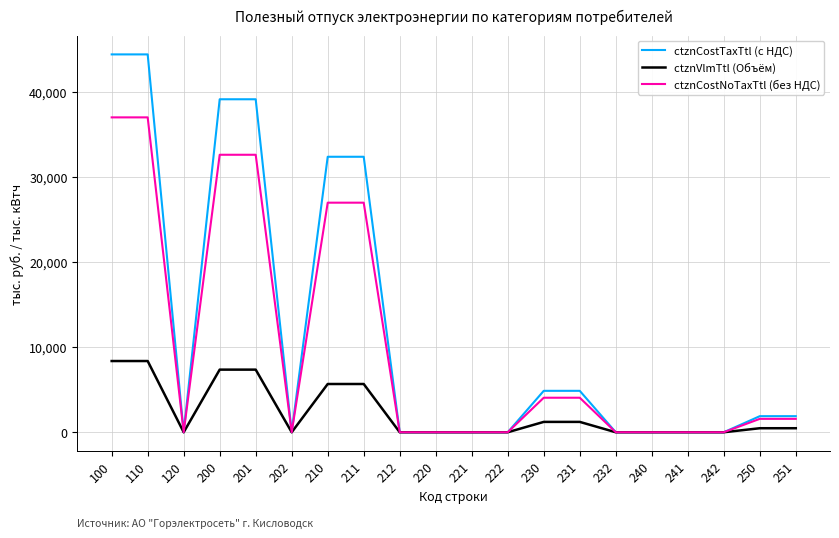

Reading left to right, transcribe all the data shown in this chart.

ctznCostTaxTtl (с НДС): 100=44369.3	110=44369.3	120=0.0	200=39100.5	201=39100.5	202=0.0	210=32349.0	211=32349.0	212=0.0	220=0.0	221=0.0	222=0.0	230=4863.6	231=4863.6	232=0.0	240=0.0	241=0.0	242=0.0	250=1887.9	251=1887.9
ctznVlmTtl (Объём): 100=8362.5	110=8362.5	120=0.0	200=7353.2	201=7353.2	202=0.0	210=5665.3	211=5665.3	212=0.0	220=0.0	221=0.0	222=0.0	230=1215.9	231=1215.9	232=0.0	240=0.0	241=0.0	242=0.0	250=472.0	251=472.0
ctznCostNoTaxTtl (без НДС): 100=36974.4	110=36974.4	120=0.0	200=32583.7	201=32583.7	202=0.0	210=26957.5	211=26957.5	212=0.0	220=0.0	221=0.0	222=0.0	230=4053.0	231=4053.0	232=0.0	240=0.0	241=0.0	242=0.0	250=1573.2	251=1573.2